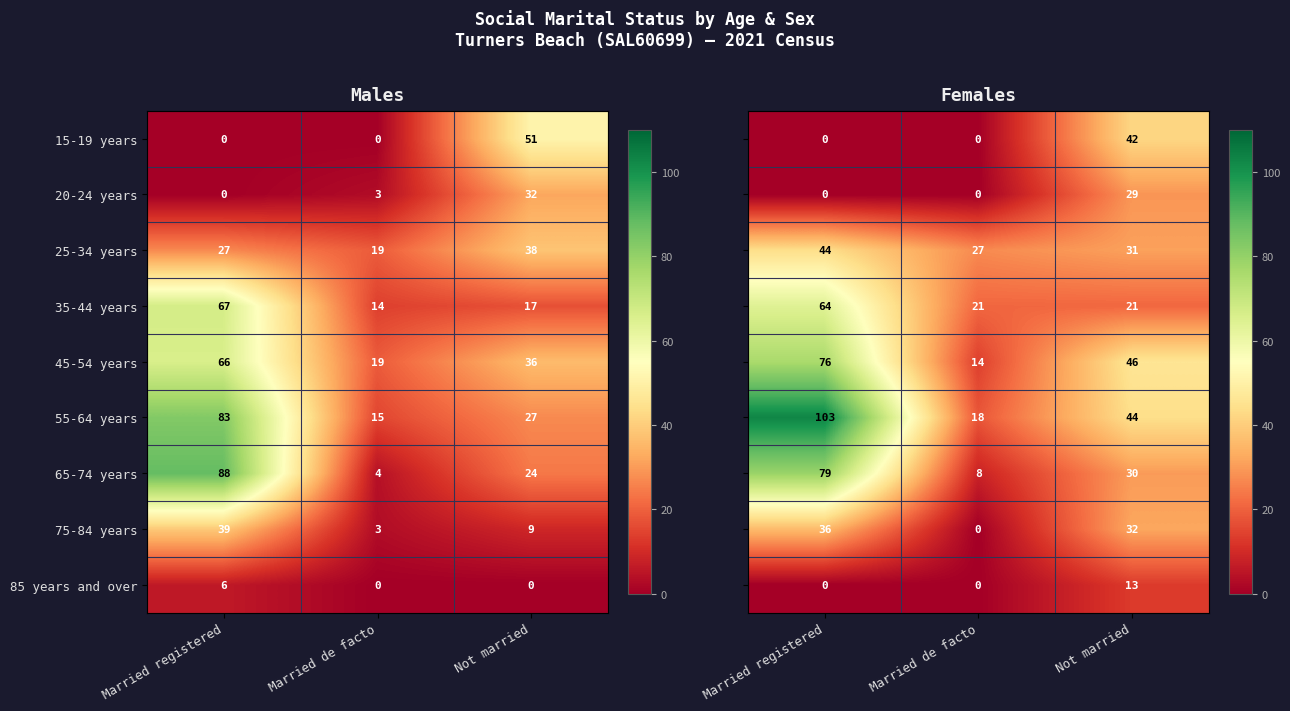

What is the sum of the 20-24 years values at Not married and Married de facto?

35